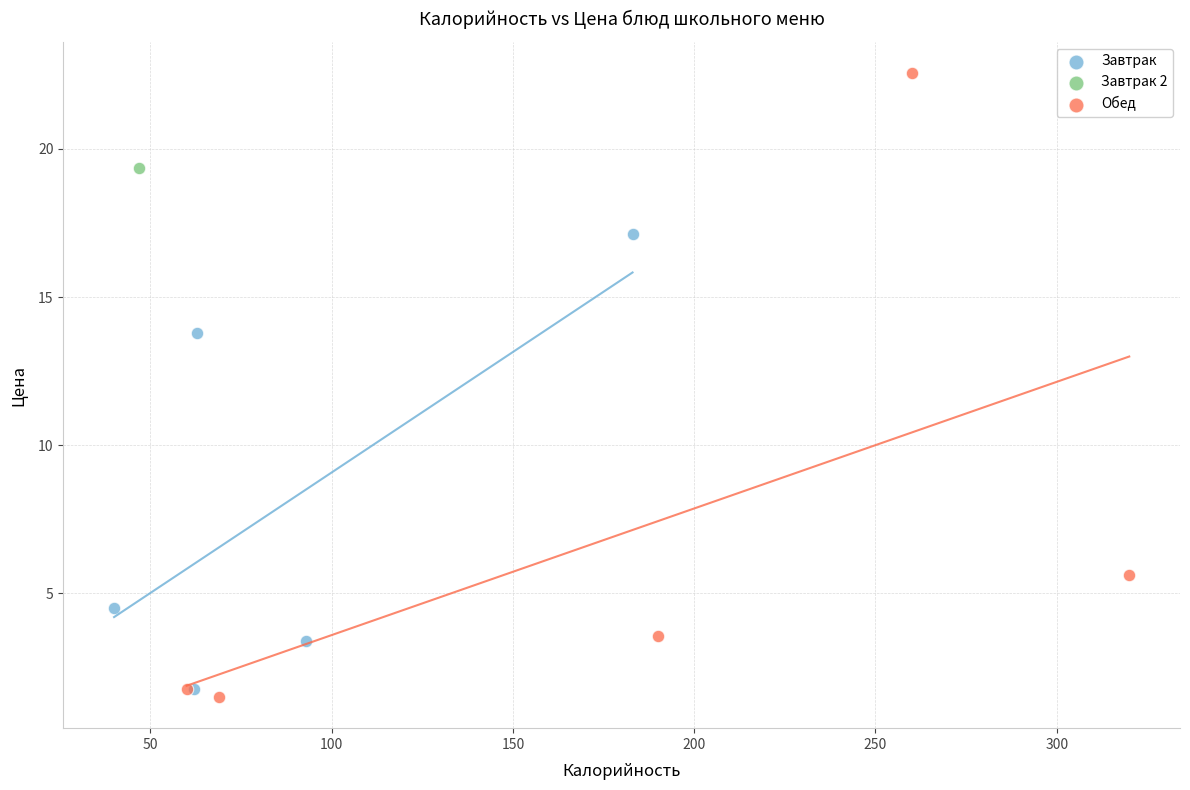

Which series reaches the maximum Y coordinate?

Обед